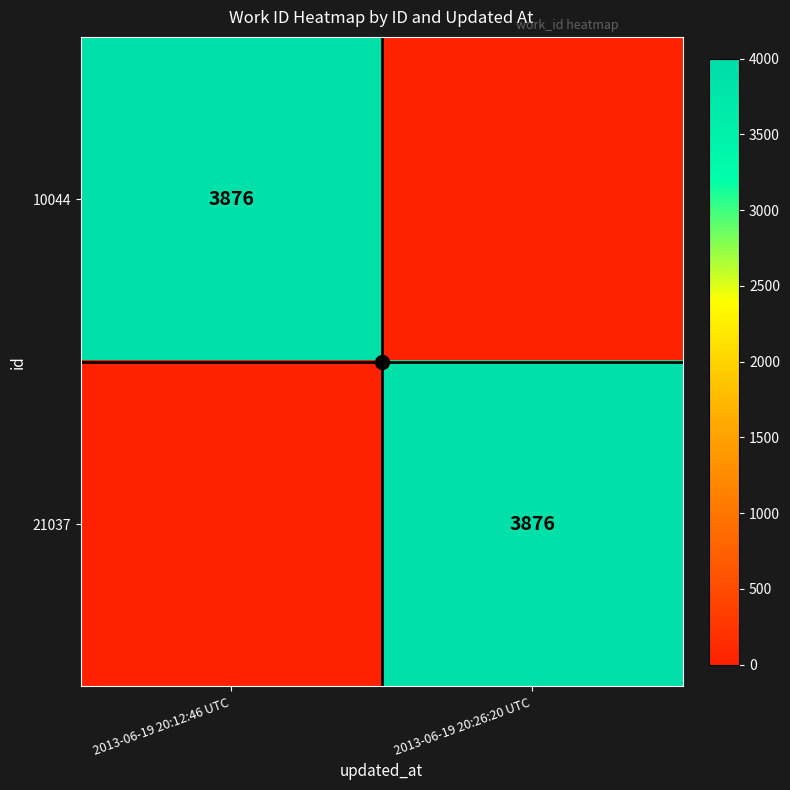

What is the difference between the maximum and minimum values in the 21037 series?

3876